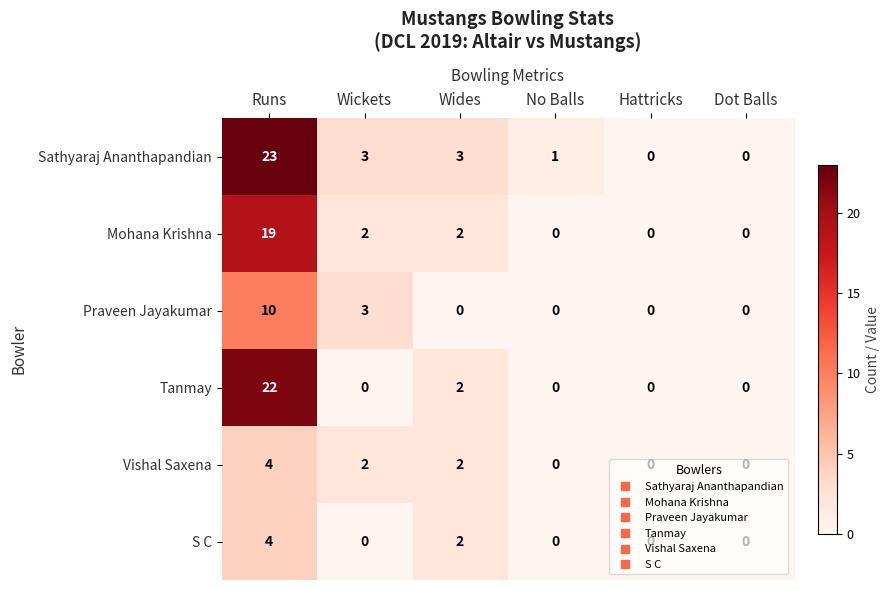

True or false: Mohana Krishna has a value of 0 at Hattricks.

True